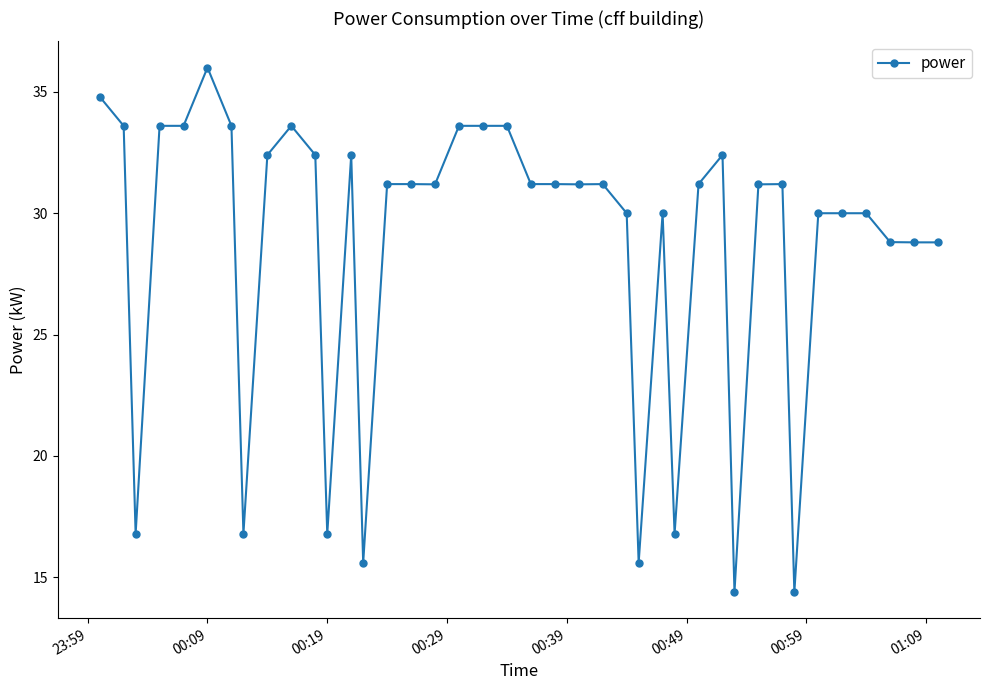

What is the minimum value shown in the chart?

14.4